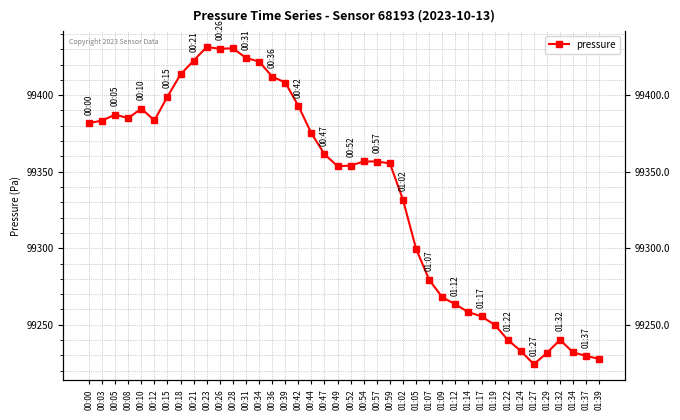

Count the number of values greater than 99356.

21